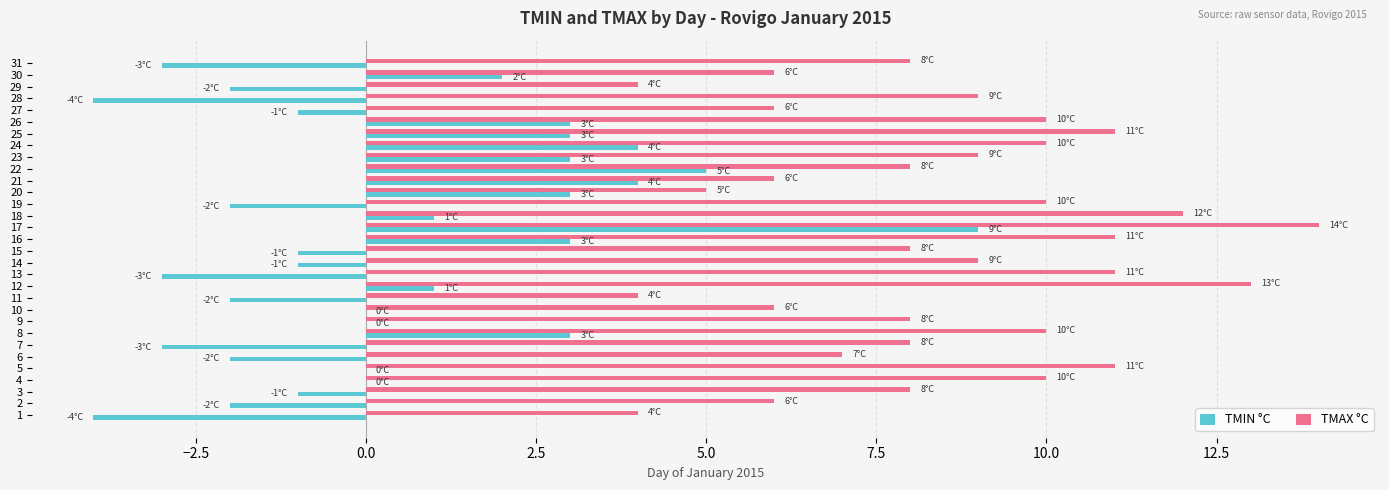

What are all the series names shown in the legend?

TMIN °C, TMAX °C